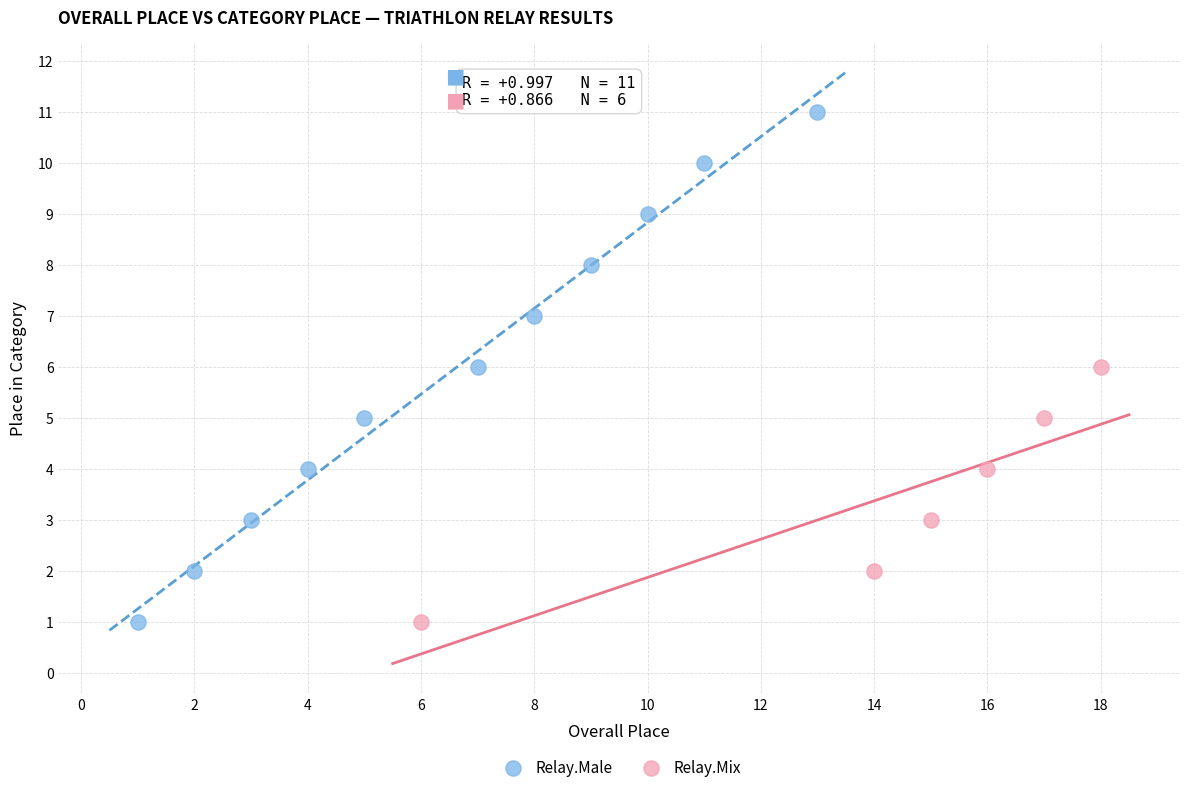

Which series has the largest Y range (max minus min)?

Relay.Male